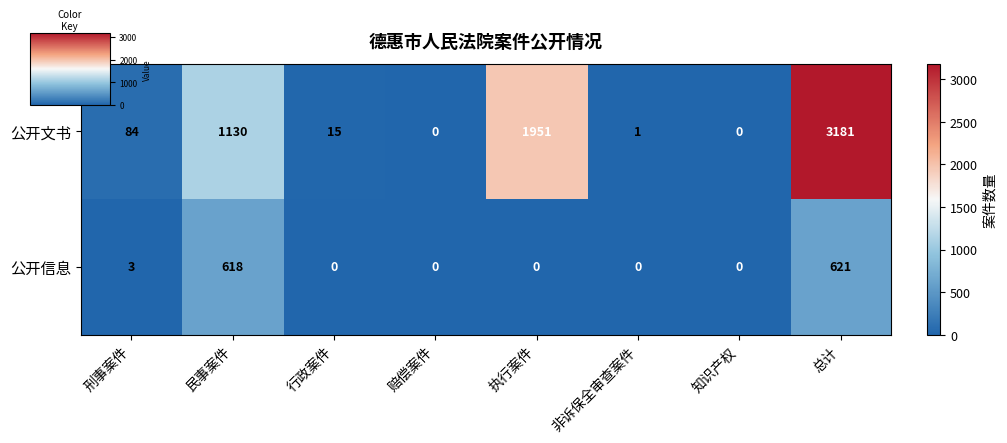

What is the difference between the 公开信息 values at 刑事案件 and 行政案件?

3